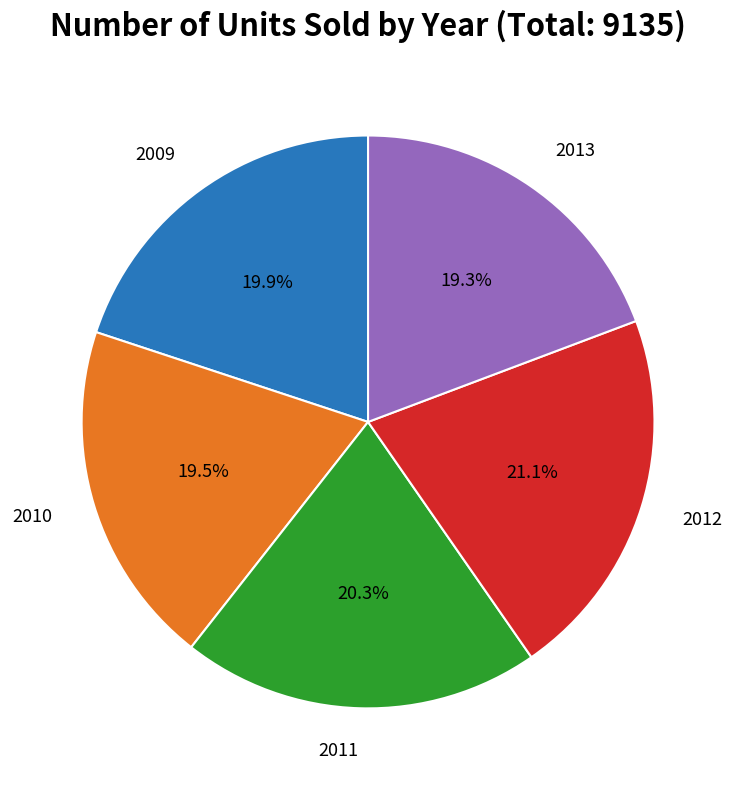

Does any single category account for the majority?

No